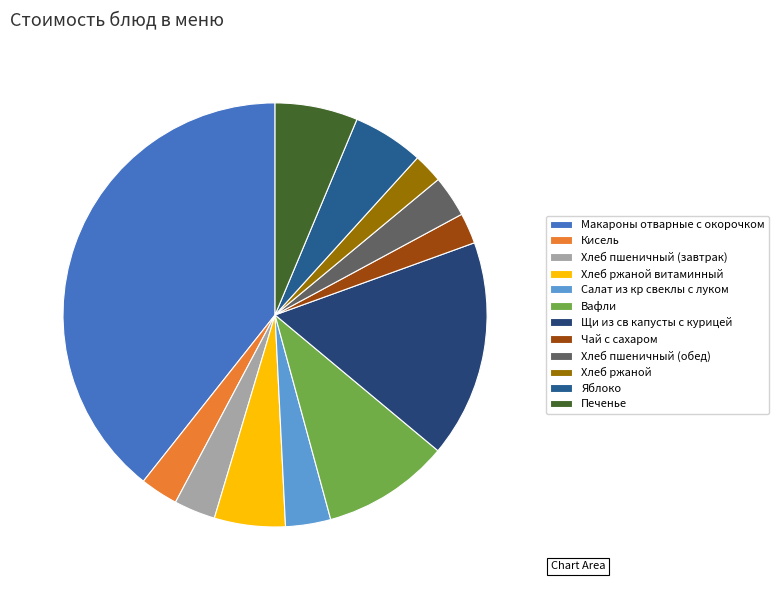

To the nearest percent, what is the average slice percentage?

8%